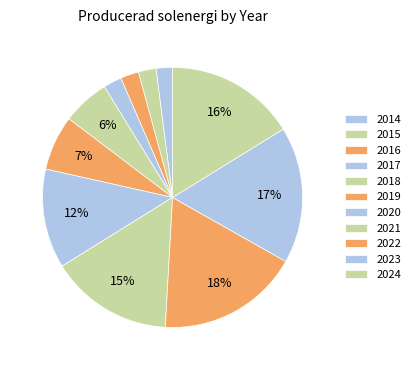

Does 2022 represent more than half of the total?

No